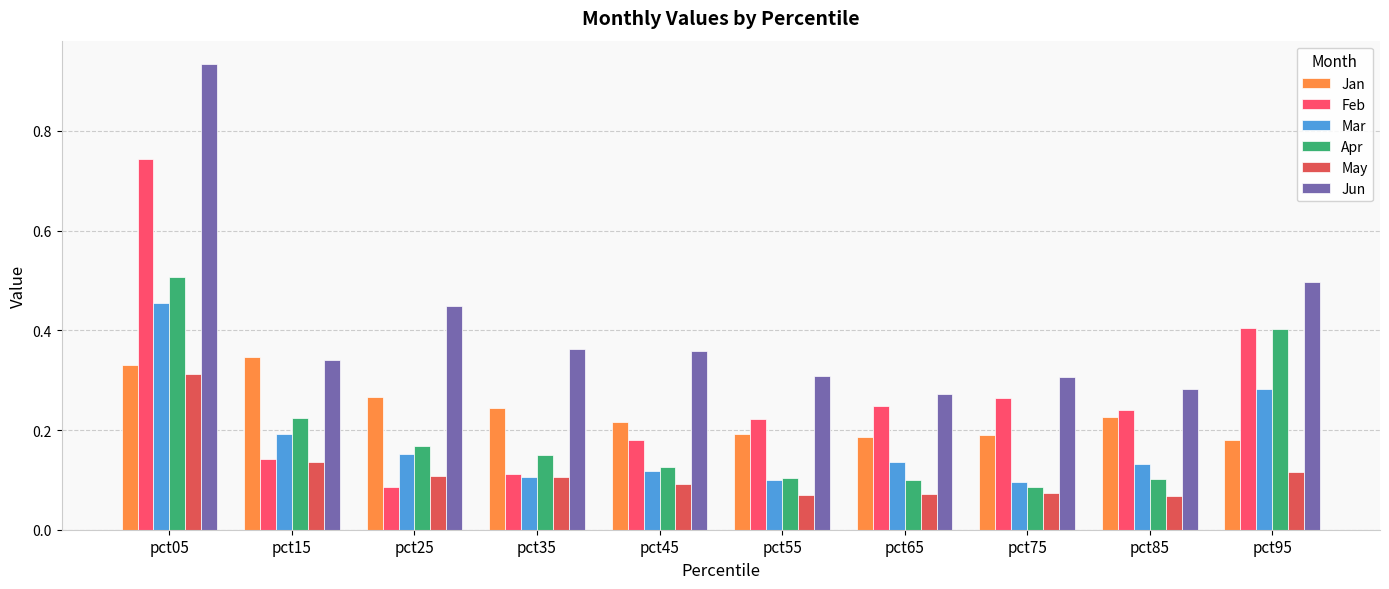

At which category does the chart reach its minimum across all series?

pct85